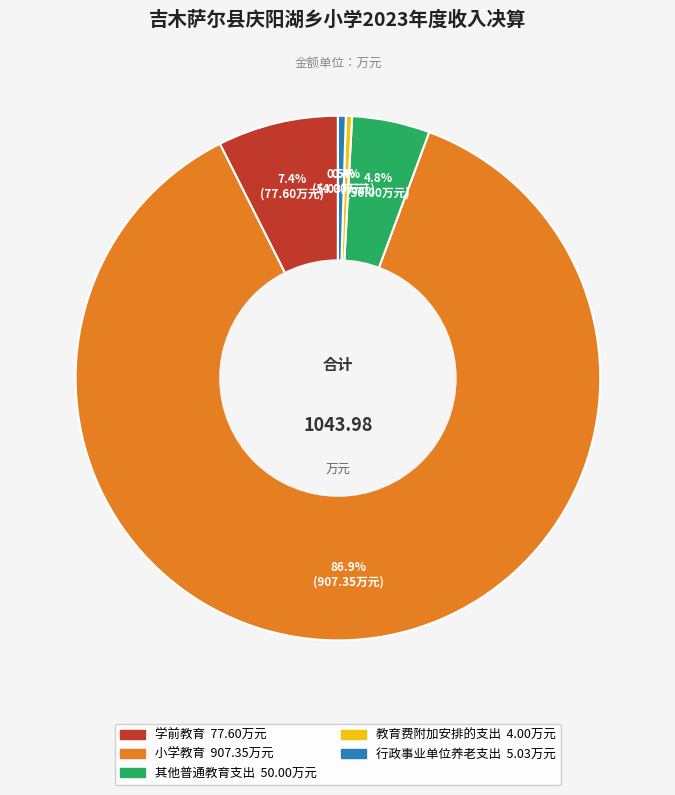

To the nearest percent, what percentage of the pie is 小学教育?

87%